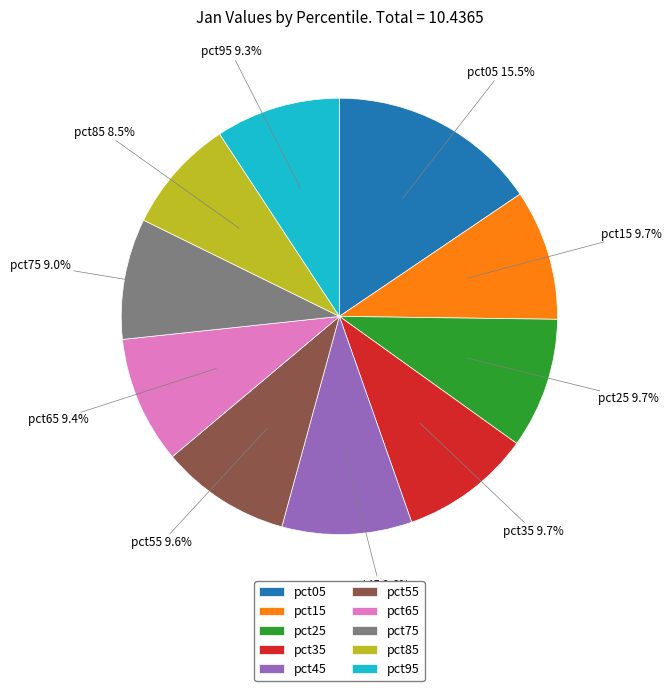

Is it true that pct55 is 10% of the pie?

True